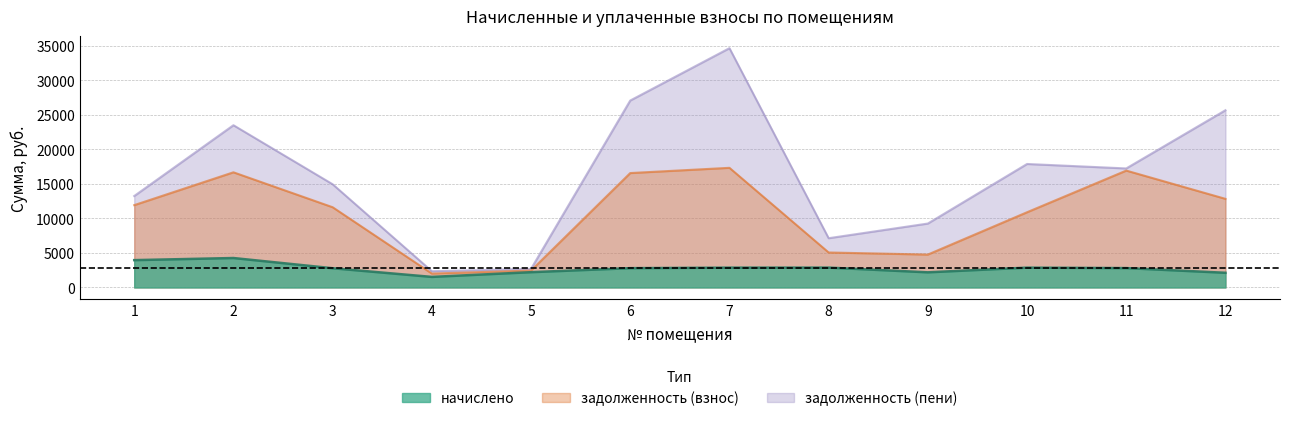

At which category does the chart reach its peak across all series?

7